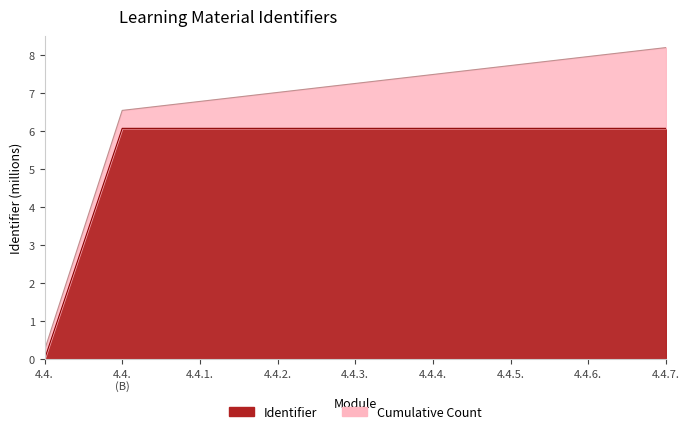

Rank the categories by value from lowest to highest.

4.4., 4.4. (B), 4.4.1., 4.4.2., 4.4.3., 4.4.4., 4.4.5., 4.4.6., 4.4.7.